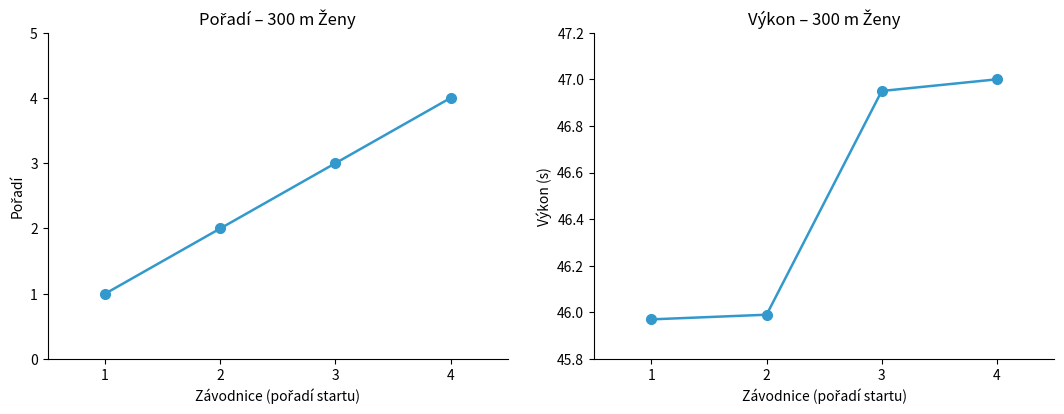

Which series has the largest range (max minus min)?

Pořadí